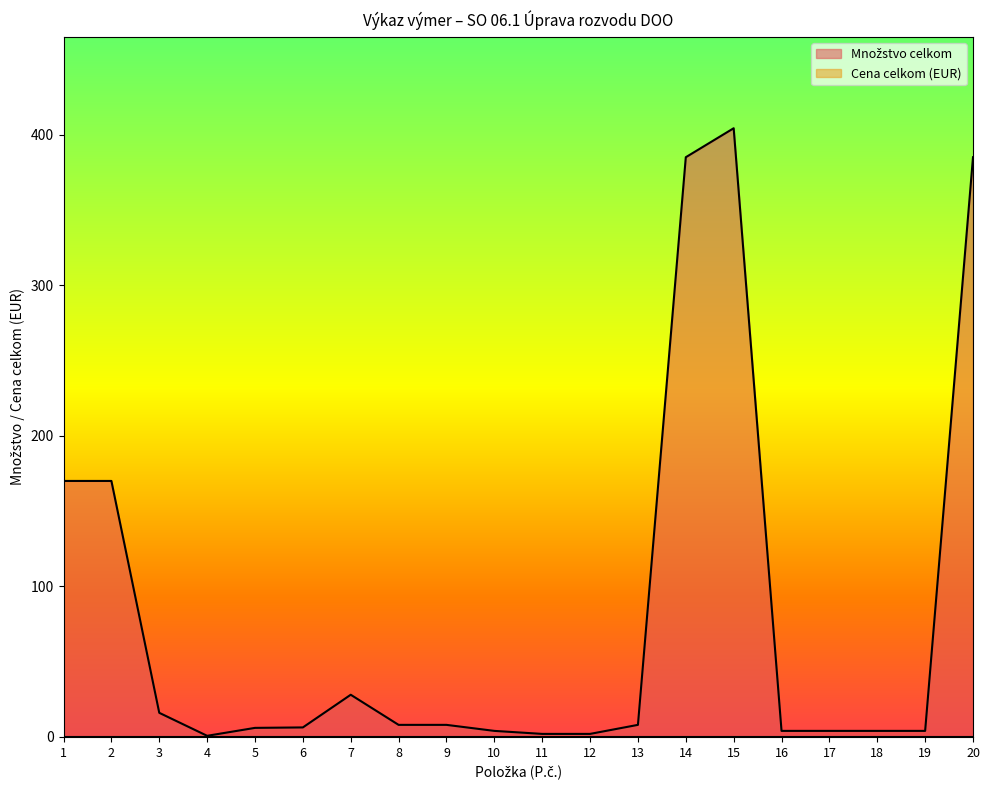

What is the smallest value displayed?

0.0